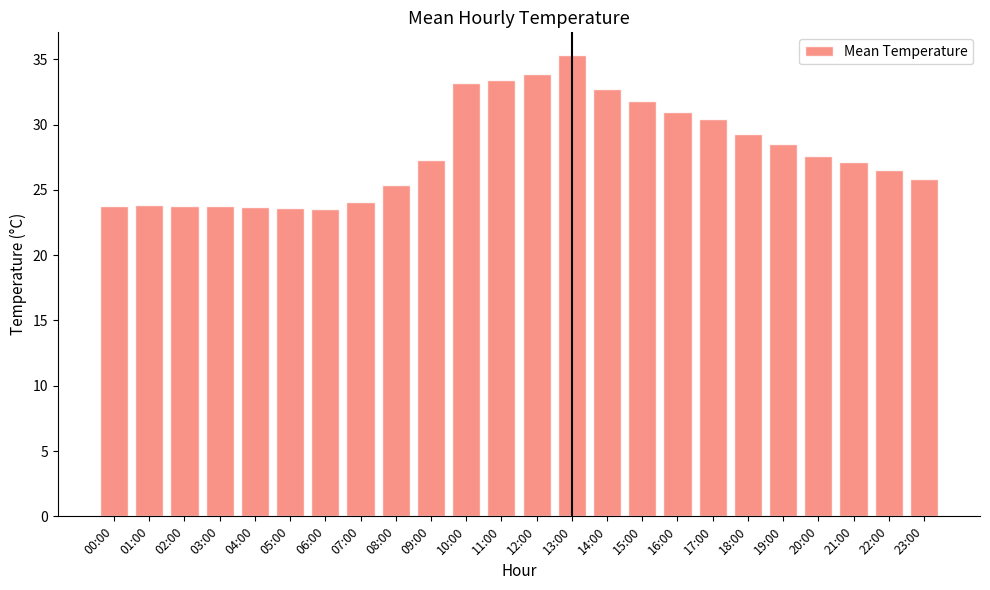

What position from the left is 11:00?

12